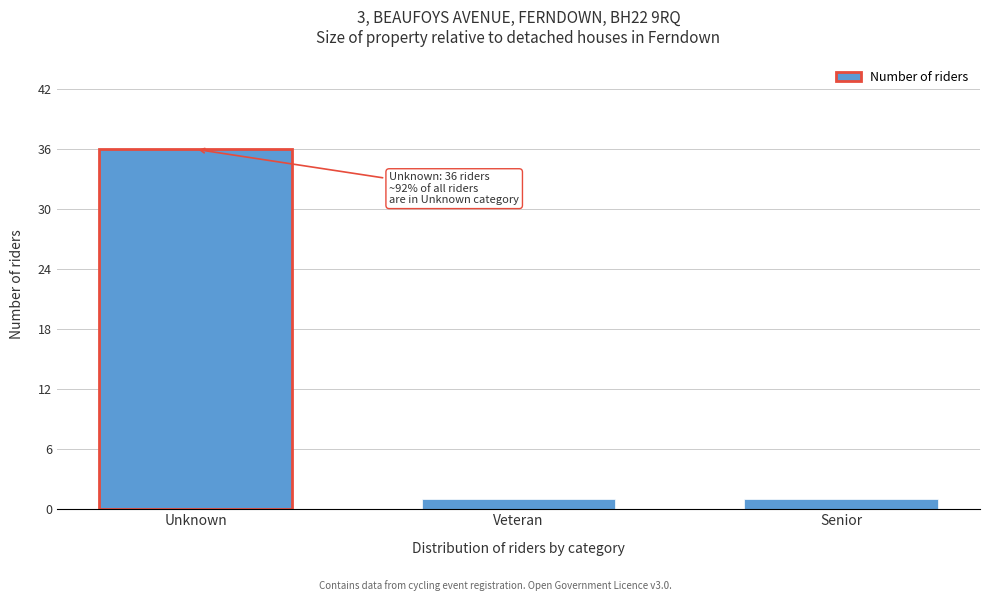

Reading left to right, transcribe all the data shown in this chart.

36	1	1